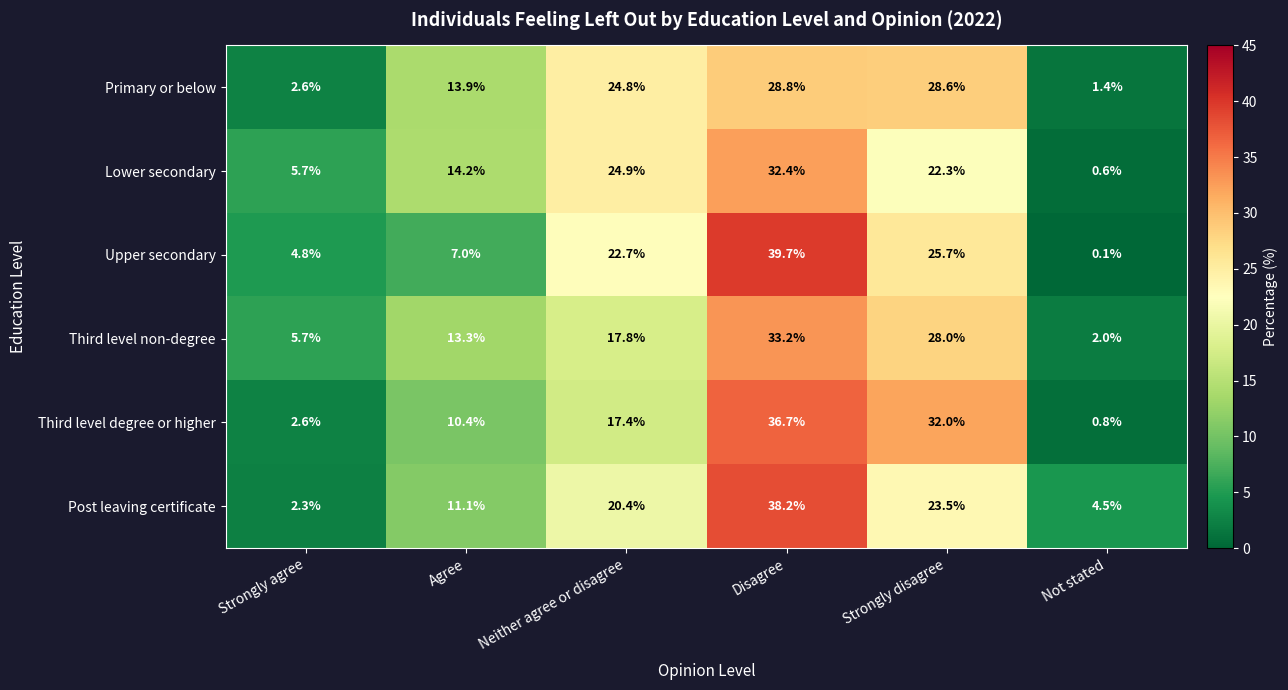

Which series has the largest range (max minus min)?

Upper secondary